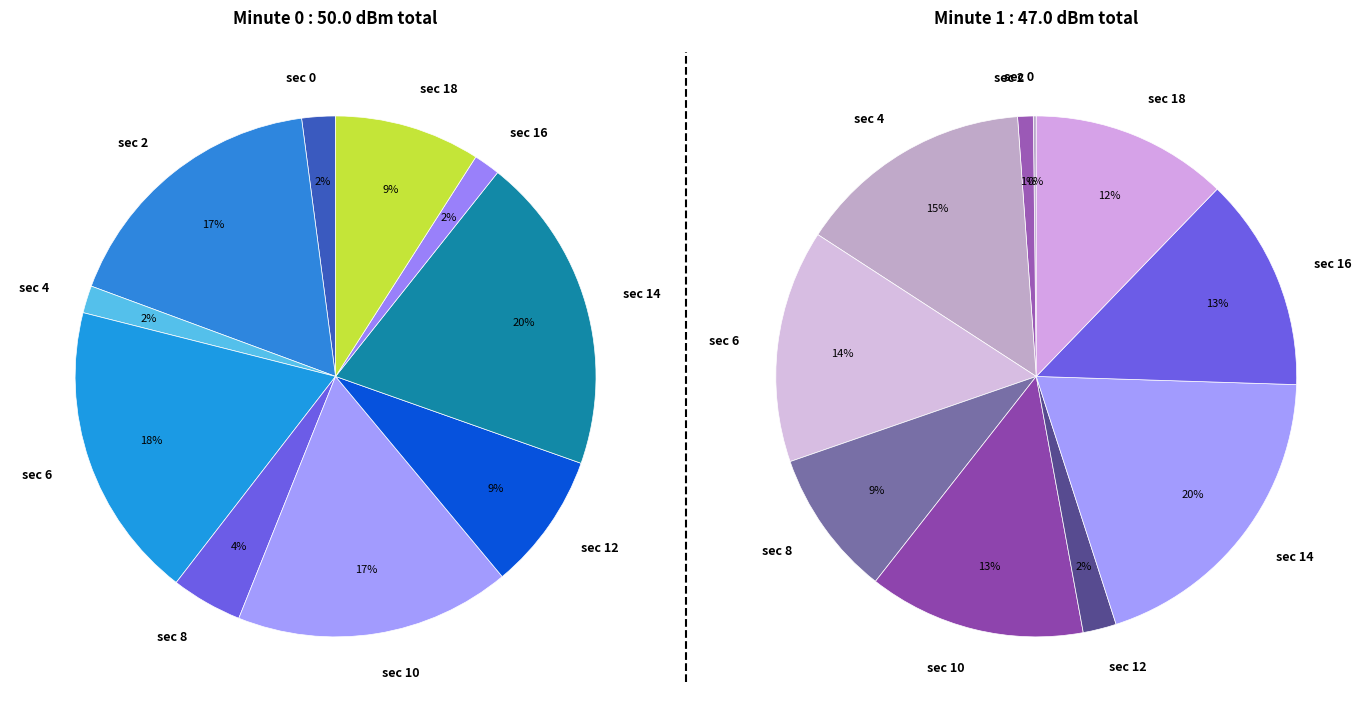

To the nearest percent, what is the difference between the largest and smallest slice percentages?

18%